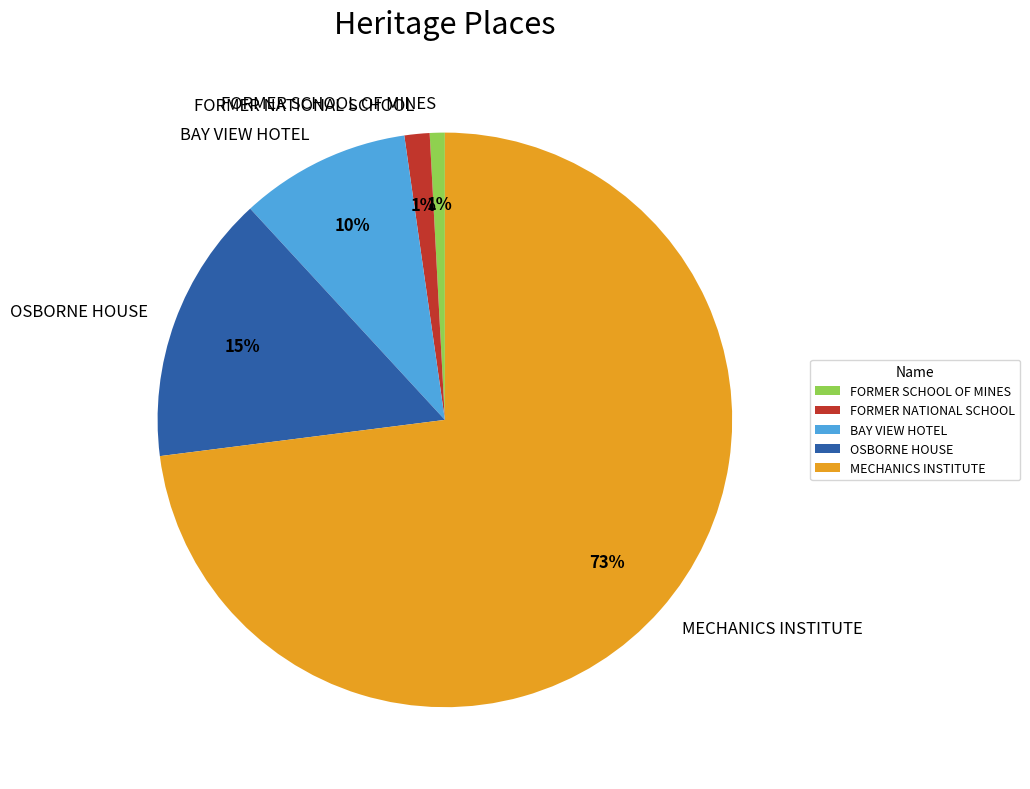

What percentage is the FORMER SCHOOL OF MINES slice, to the nearest percent?

1%